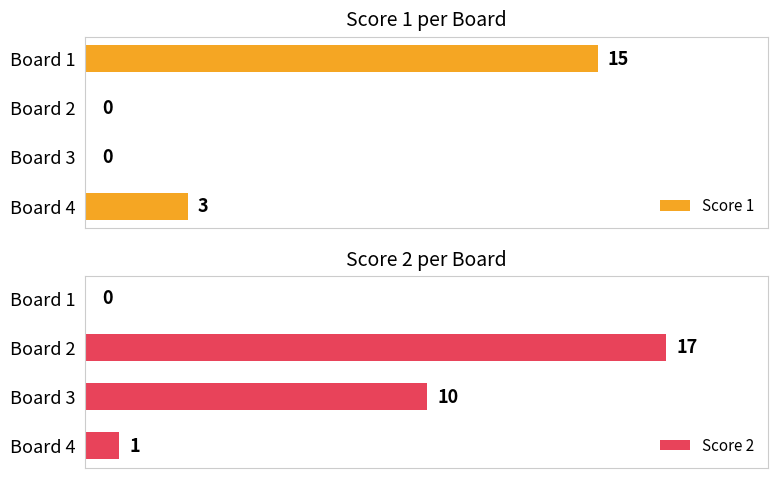

What are all the series names shown in the legend?

Score 1, Score 2